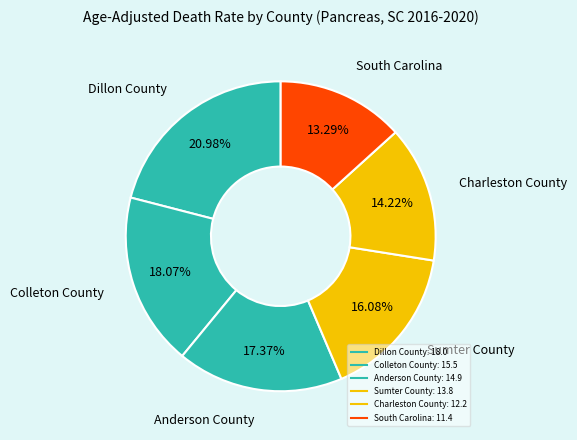

Between Colleton County and Charleston County, which is larger?

Colleton County